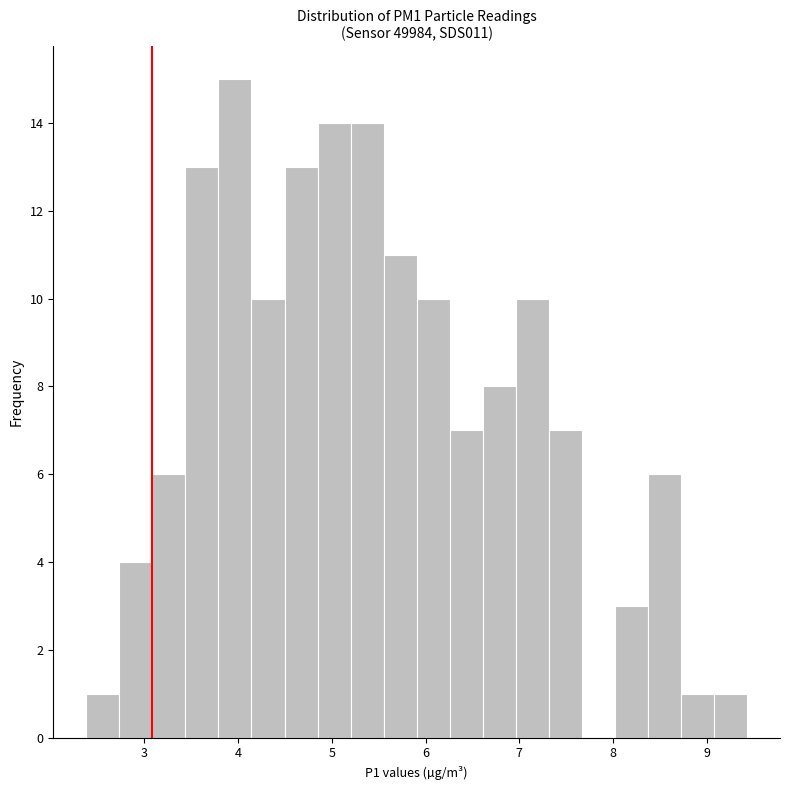

Read against the x-axis, roughly where is the centre of the tallest bar?

4.0